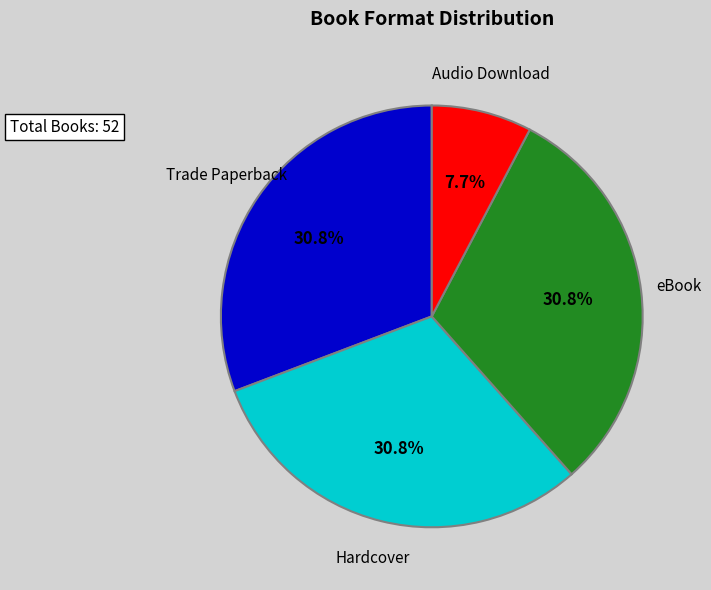

Does any single category account for the majority?

No